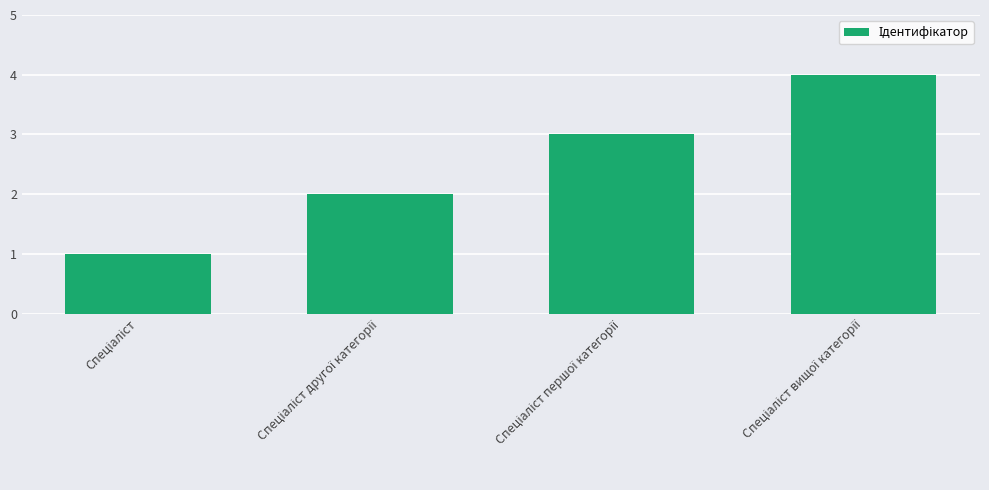

What is the maximum value shown in the chart?

4